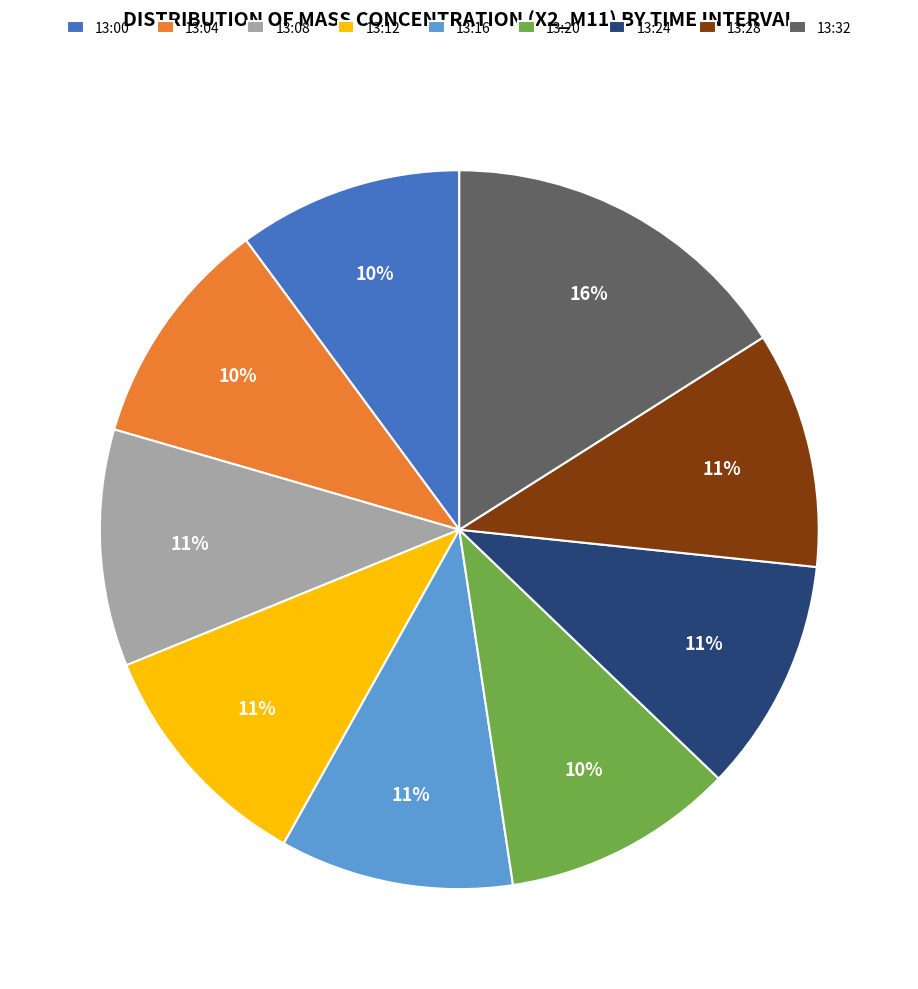

Is there any slice that represents more than half of the pie?

No